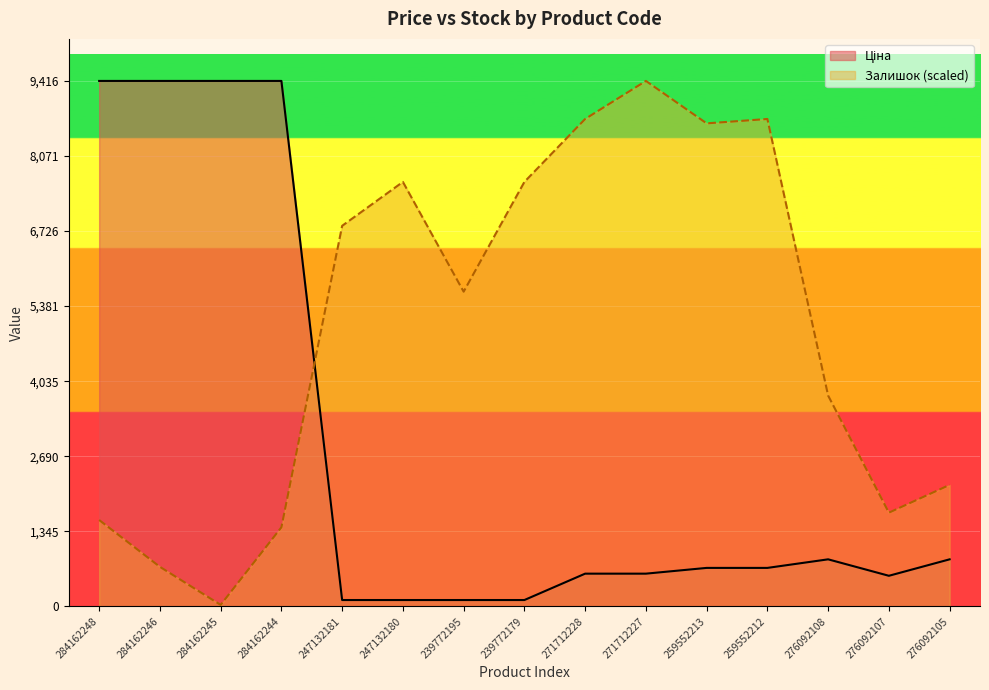

The value of Ціна at 239772195 is 113.3. True or false?

True